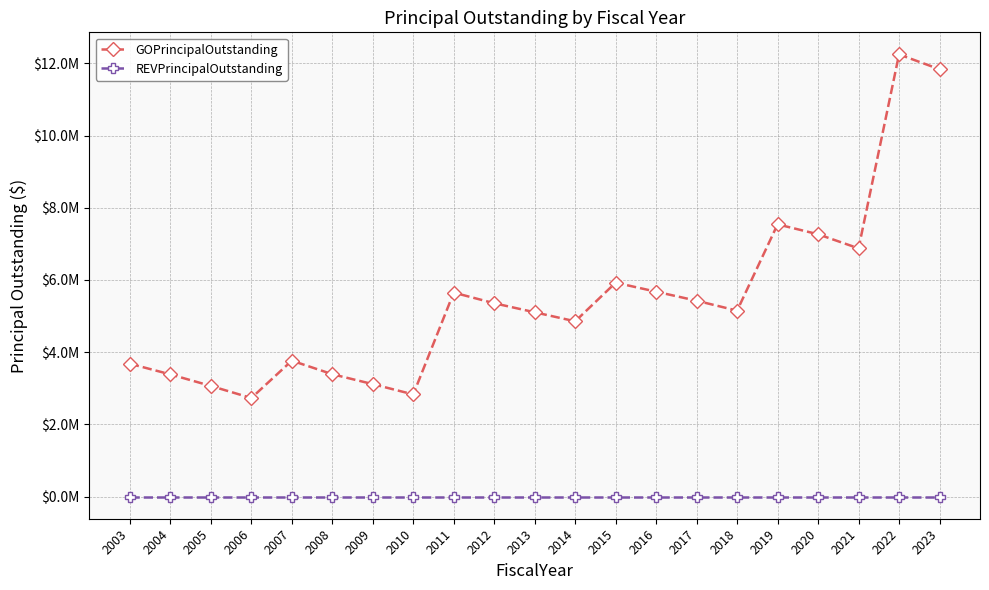

Does the chart have visible grid lines?

Yes